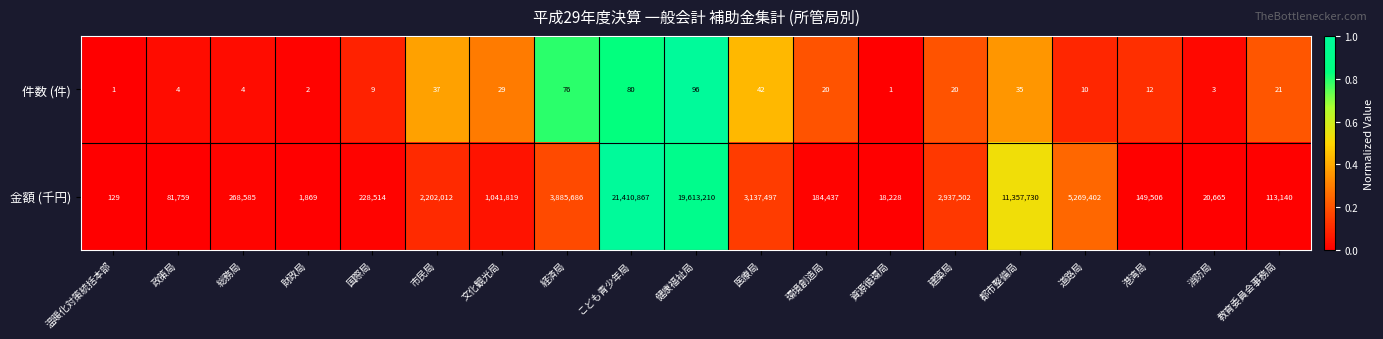

List the series in order of their peak value, lowest first.

件数 (件), 金額 (千円)